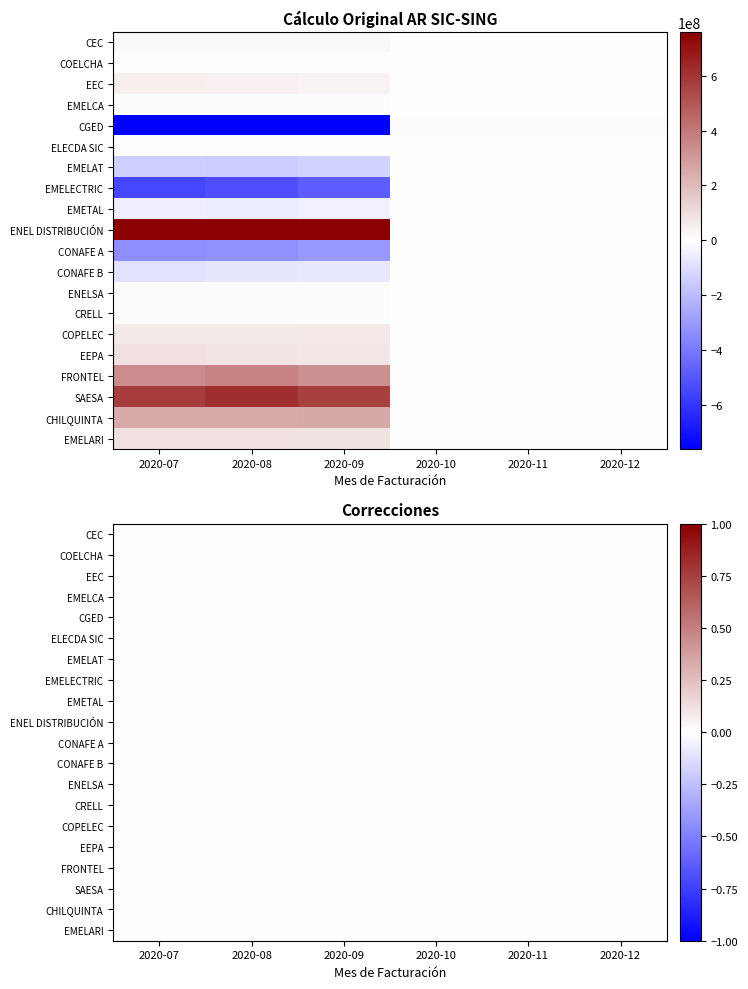

What is the greatest value displayed?

4068208595.3